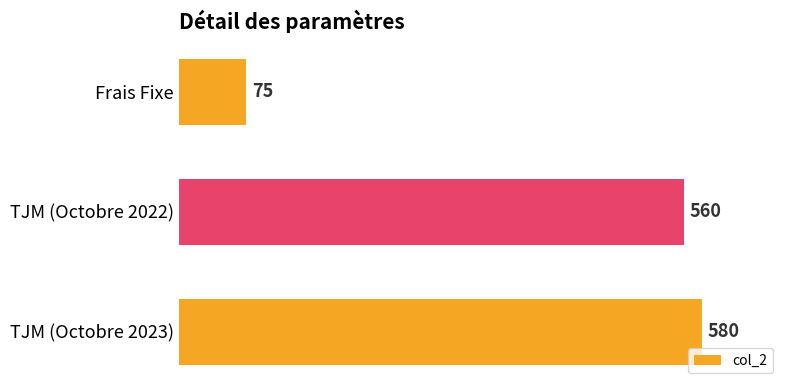

Reading bottom to top, transcribe all the data shown in this chart.

580	560	75